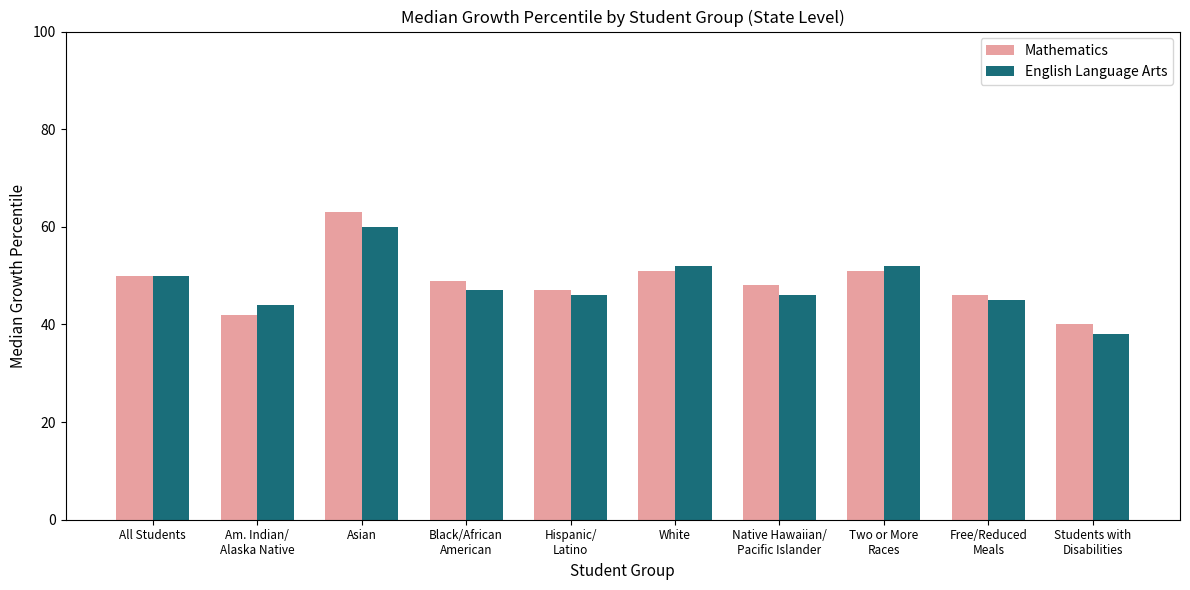

Which category has the lowest value in the Mathematics series?

Students with
Disabilities